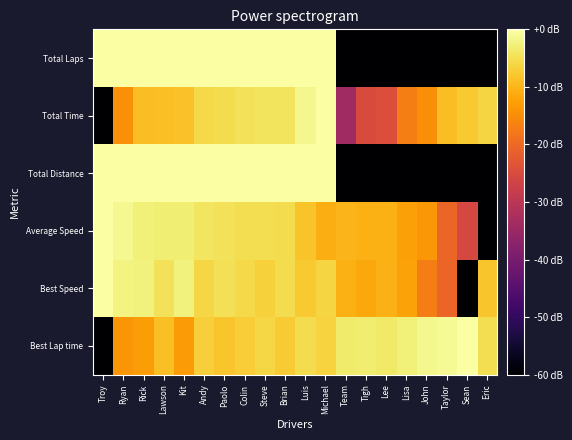

Reading left to right, extract all data points from this chart.

Best Lap time: Troy=-60.0	Ryan=-14.0	Rick=-13.0	Lawson=-8.8	Kit=-13.1	Andy=-6.9	Paolo=-8.1	Colin=-7.1	Steve=-6.0	Brian=-7.5	Luis=-5.2	Michael=-6.5	Team=-3.5	Tigh=-3.1	Lee=-3.6	Lisa=-2.8	John=-1.5	Taylor=-1.0	Sean=0.0	Eric=-5.0
Best Speed: Troy=0.0	Ryan=-2.2	Rick=-2.5	Lawson=-4.5	Kit=-2.5	Andy=-5.9	Paolo=-4.9	Colin=-5.7	Steve=-6.8	Brian=-5.4	Luis=-7.7	Michael=-6.2	Team=-10.6	Tigh=-11.5	Lee=-10.3	Lisa=-12.3	John=-17.0	Taylor=-20.6	Sean=-60.0	Eric=-8.0
Average Speed: Troy=0.0	Ryan=-1.4	Rick=-2.7	Lawson=-2.8	Kit=-2.9	Andy=-4.2	Paolo=-4.6	Colin=-5.1	Steve=-5.1	Brian=-5.2	Luis=-8.2	Michael=-10.9	Team=-9.8	Tigh=-10.6	Lee=-10.7	Lisa=-12.5	John=-13.6	Taylor=-20.6	Sean=-25.6	Eric=-60.0
Total Distance: Troy=0.0	Ryan=0.0	Rick=0.0	Lawson=0.0	Kit=0.0	Andy=0.0	Paolo=0.0	Colin=0.0	Steve=0.0	Brian=0.0	Luis=0.0	Michael=0.0	Team=-60.0	Tigh=-60.0	Lee=-60.0	Lisa=-60.0	John=-60.0	Taylor=-60.0	Sean=-60.0	Eric=-60.0
Total Time: Troy=-60.0	Ryan=-14.5	Rick=-9.0	Lawson=-8.7	Kit=-8.6	Andy=-5.8	Paolo=-5.2	Colin=-4.5	Steve=-4.4	Brian=-4.3	Luis=-1.5	Michael=0.0	Team=-34.2	Tigh=-24.9	Lee=-24.5	Lisa=-17.0	John=-14.8	Taylor=-9.1	Sean=-7.7	Eric=-6.2
Total Laps: Troy=0.0	Ryan=0.0	Rick=0.0	Lawson=0.0	Kit=0.0	Andy=0.0	Paolo=0.0	Colin=0.0	Steve=0.0	Brian=0.0	Luis=0.0	Michael=0.0	Team=-60.0	Tigh=-60.0	Lee=-60.0	Lisa=-60.0	John=-60.0	Taylor=-60.0	Sean=-60.0	Eric=-60.0